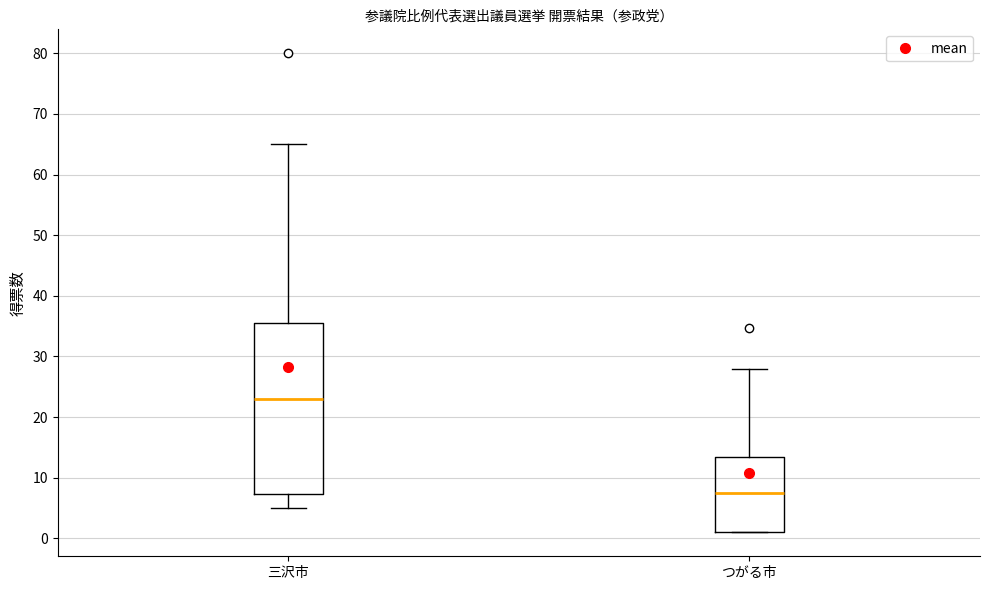

Which box has the highest median line?

三沢市